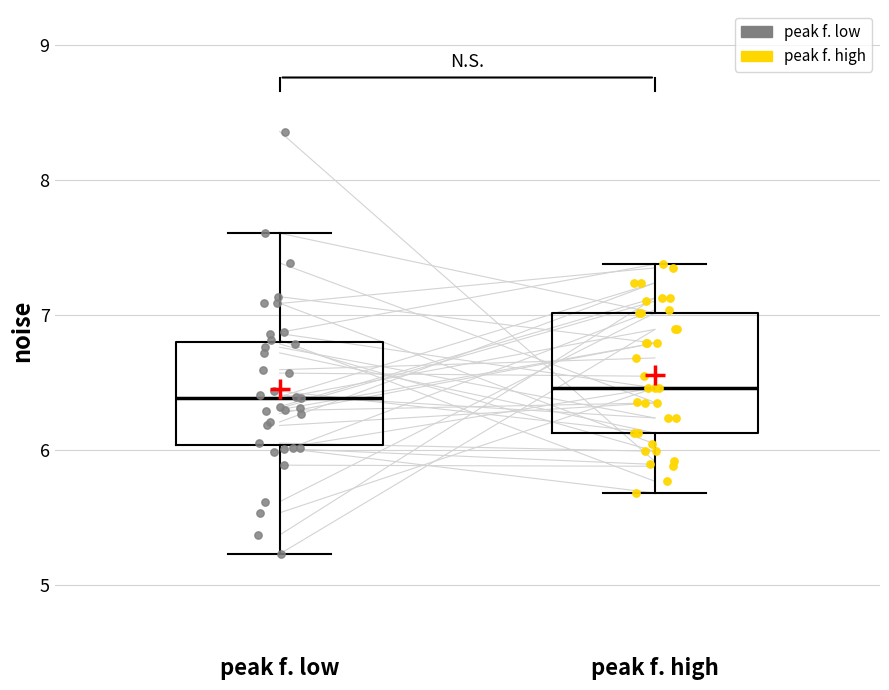

Reading left to right, transcribe this box plot: for each box, give where its median line is, the range the box spans, and where its two whiskers end, as read against the y-axis. The values are not printed on the chart, so give them approximately, as read against the axis.

peak f. low: median 6.4, box 6.0 to 6.8, whiskers 5.2 to 7.6
peak f. high: median 6.5, box 6.1 to 7.0, whiskers 5.7 to 7.4